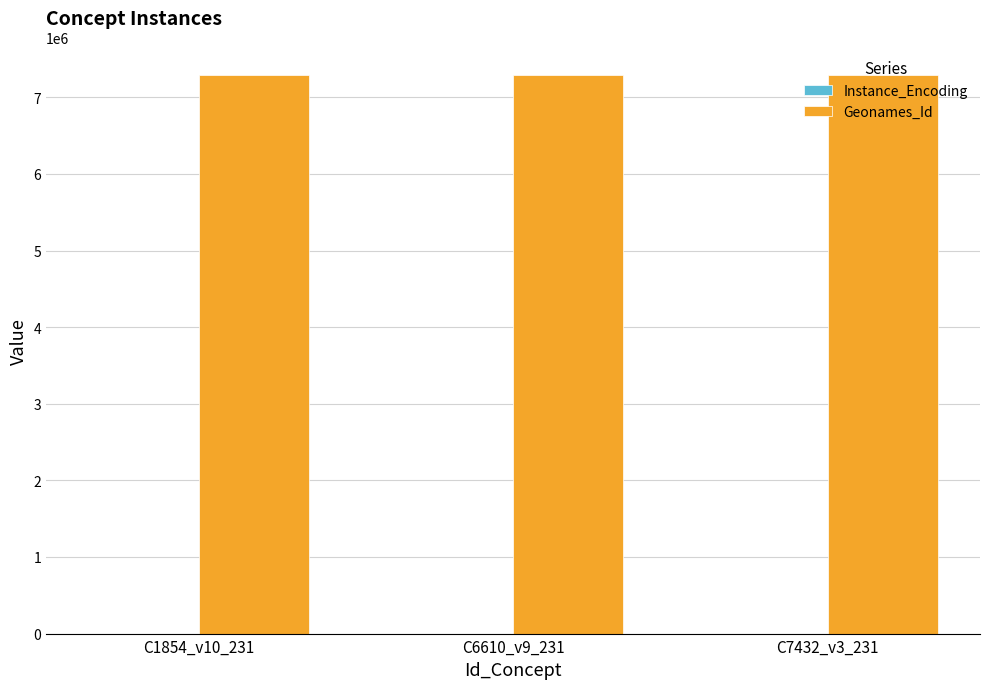

What is the sum of all Geonames_Id values?

21856977